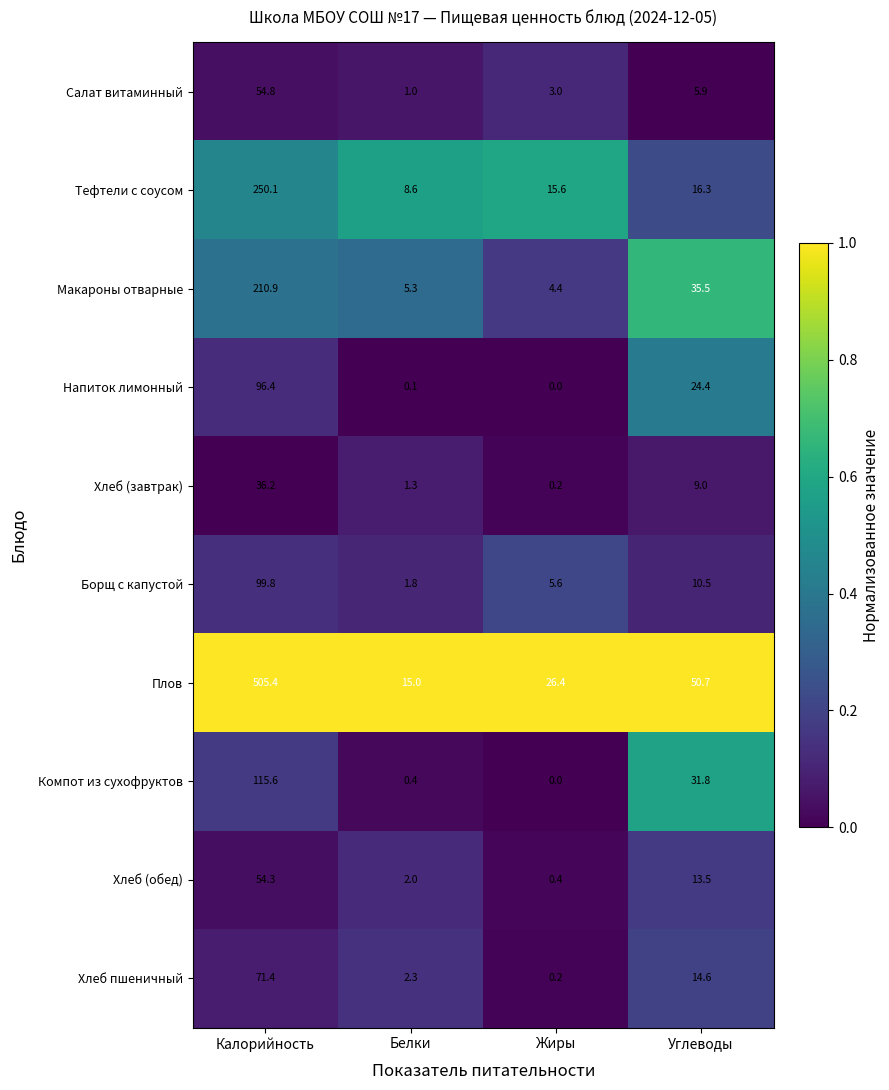

What is the total value across all series at Калорийность?

1494.9